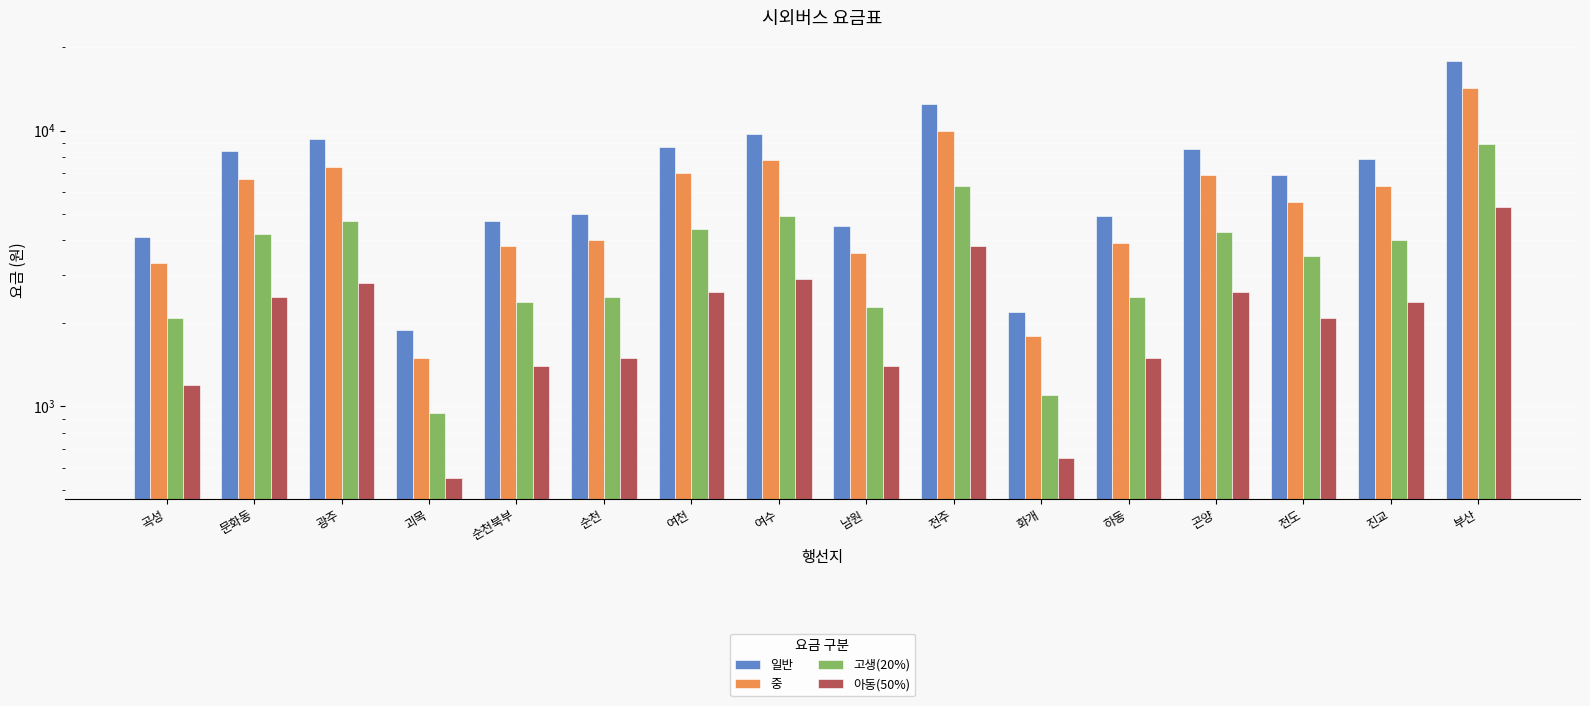

Reading right to left, what are all the values shown in this chart?

일반: 17800	7900	6900	8600	4900	2200	12500	4500	9700	8700	5000	4700	1900	9300	8400	4100
중: 14200	6300	5500	6900	3900	1800	10000	3600	7800	7000	4000	3800	1500	7400	6700	3300
고생(20%): 8900	4000	3500	4300	2500	1100	6300	2300	4900	4400	2500	2400	950	4700	4200	2100
아동(50%): 5300	2400	2100	2600	1500	650	3800	1400	2900	2600	1500	1400	550	2800	2500	1200